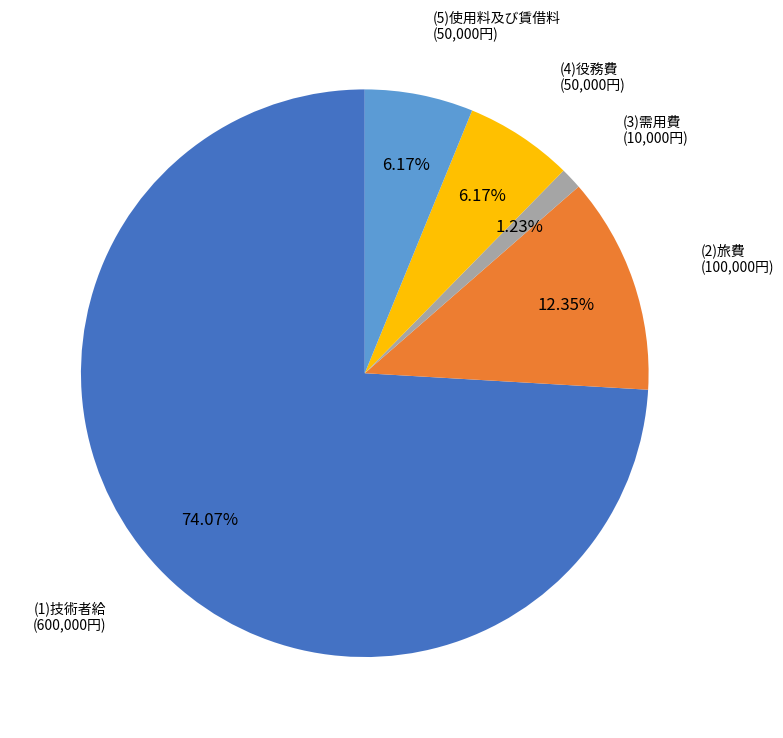

Approximately how many times larger is the value at (3)需用費 compared to (4)役務費?

0.2